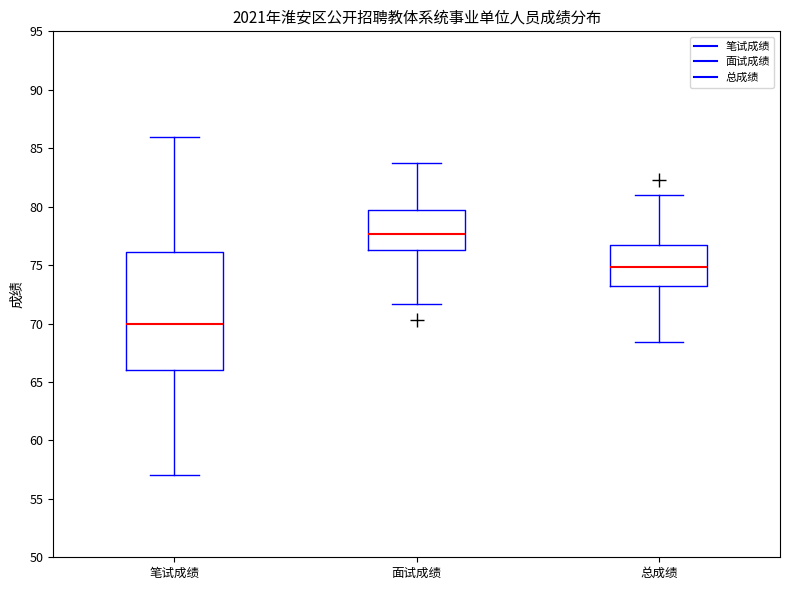

Reading left to right, read every box against the y-axis: the position of its median line, the range the box covers, and the ends of its whiskers. The values are not printed on the chart, so give them approximately, as read against the axis.

笔试成绩: median 70.0, box 66.0 to 76.0, whiskers 57.0 to 86.0
面试成绩: median 77.5, box 76.5 to 79.5, whiskers 71.5 to 83.5
总成绩: median 75.0, box 73.0 to 77.0, whiskers 68.5 to 81.0